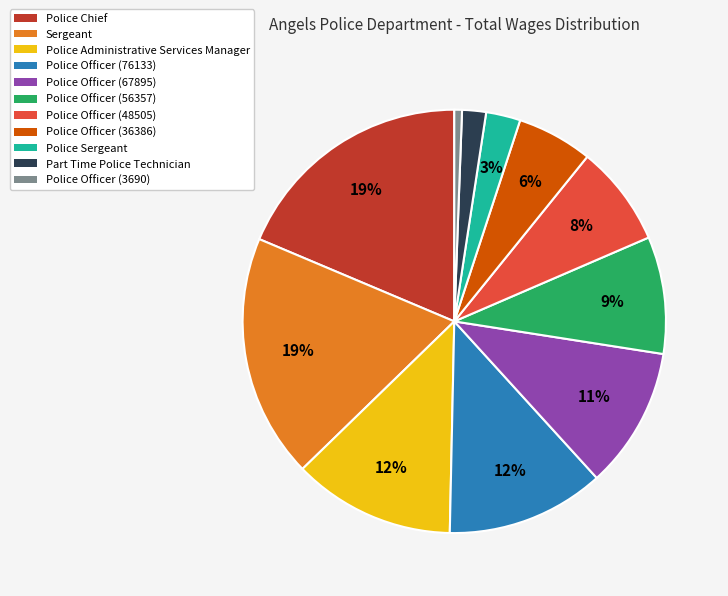

The Police Officer (36386) slice represents 1% of the pie. True or false?

False